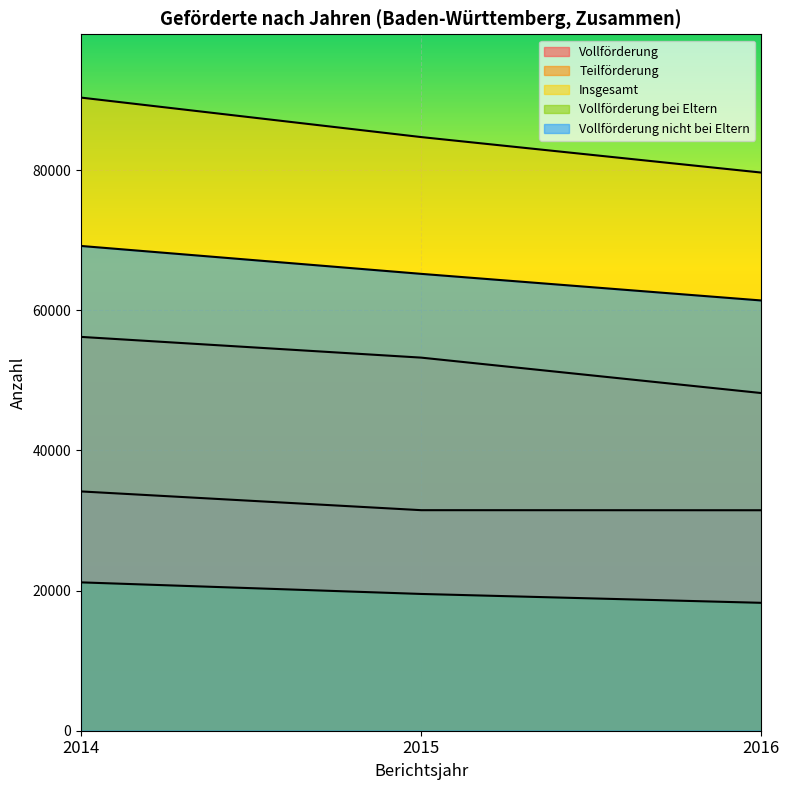

Reading left to right, list all the values displayed in this chart.

Vollförderung: 2014=34145	2015=31469	2016=31460
Teilförderung: 2014=56195	2015=53237	2016=48181
Insgesamt: 2014=90340	2015=84706	2016=79641
Vollförderung bei Eltern: 2014=21169	2015=19516	2016=18250
Vollförderung nicht bei Eltern: 2014=69171	2015=65190	2016=61391